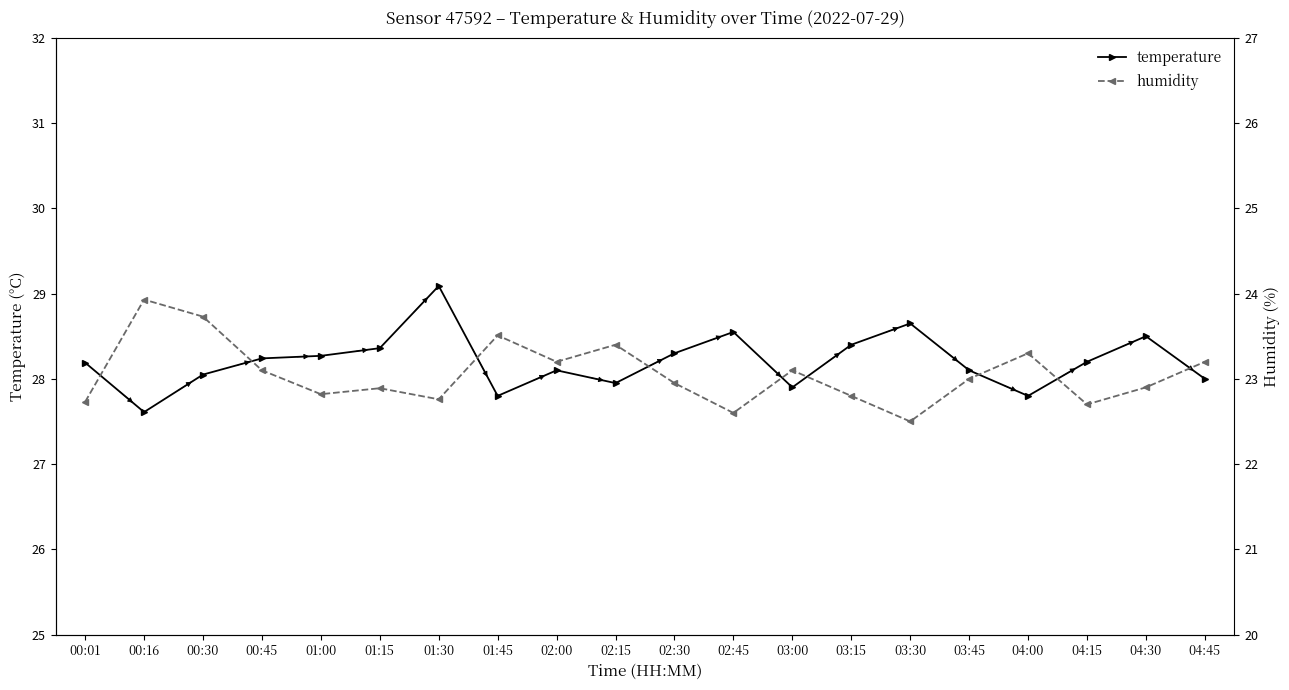

What is the total value across all series at 04:15?

50.9